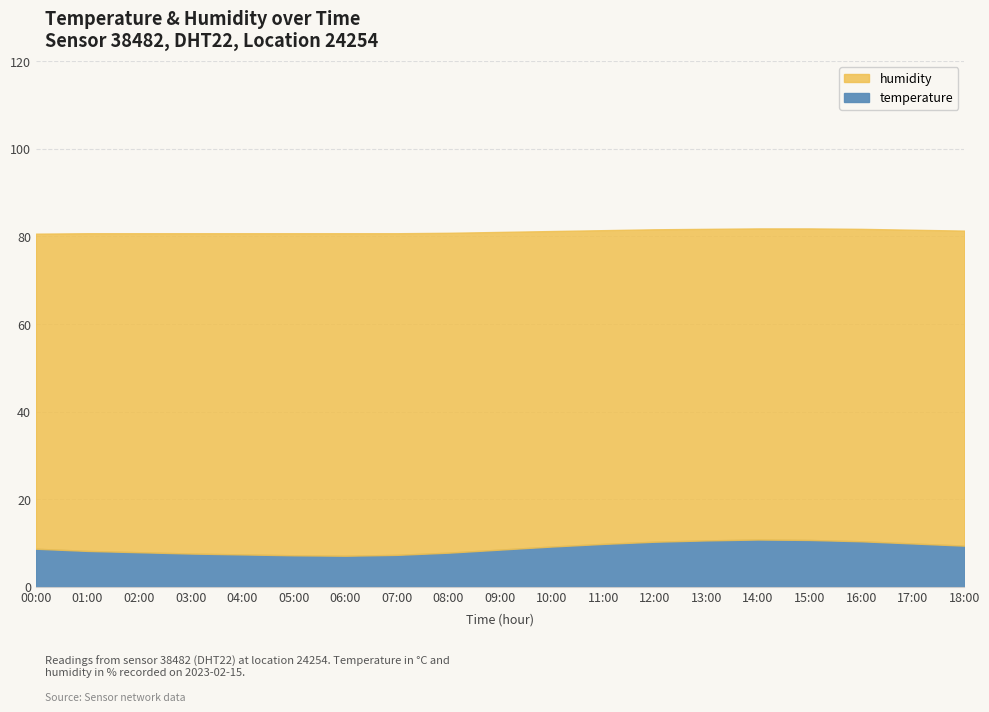

List the labels in order of temperature value, largest first.

14:00, 15:00, 13:00, 16:00, 12:00, 17:00, 11:00, 18:00, 10:00, 00:00, 09:00, 01:00, 02:00, 08:00, 03:00, 04:00, 07:00, 05:00, 06:00